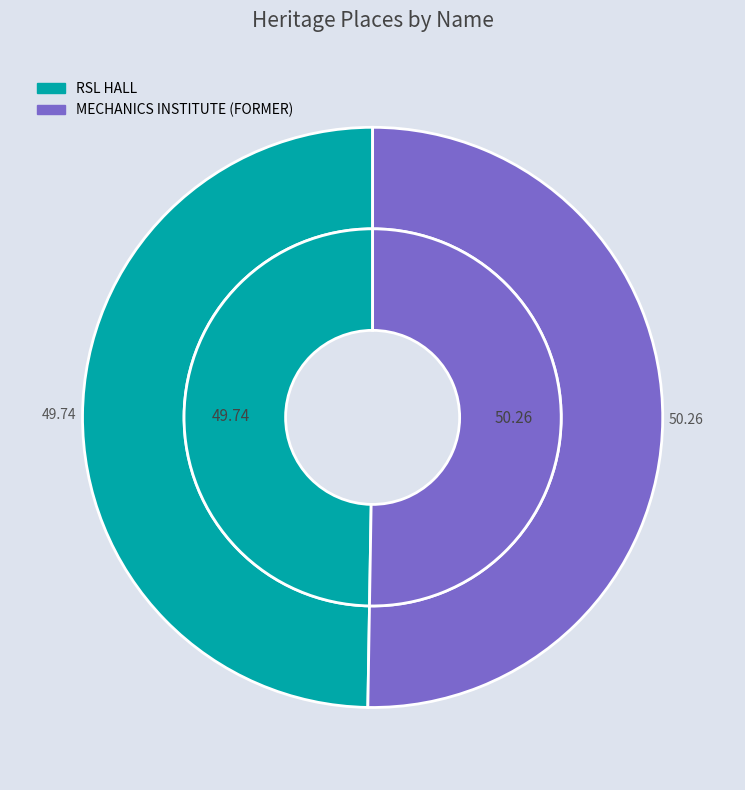

What is the total percentage of MECHANICS INSTITUTE (FORMER) and RSL HALL?

100.0%